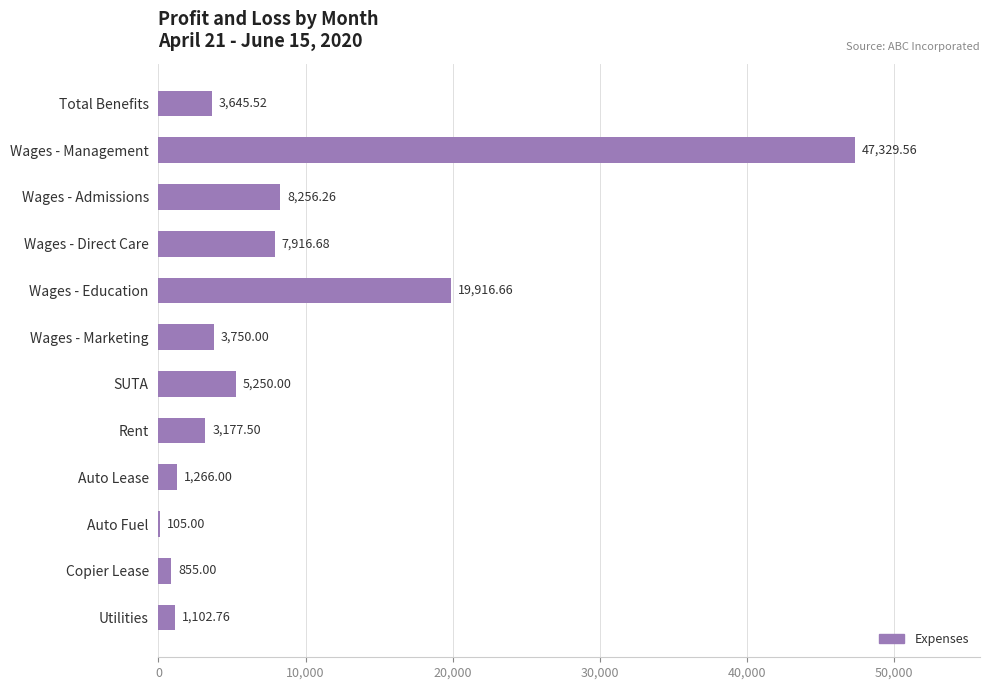

At which category does the chart reach its peak across all series?

Wages - Management